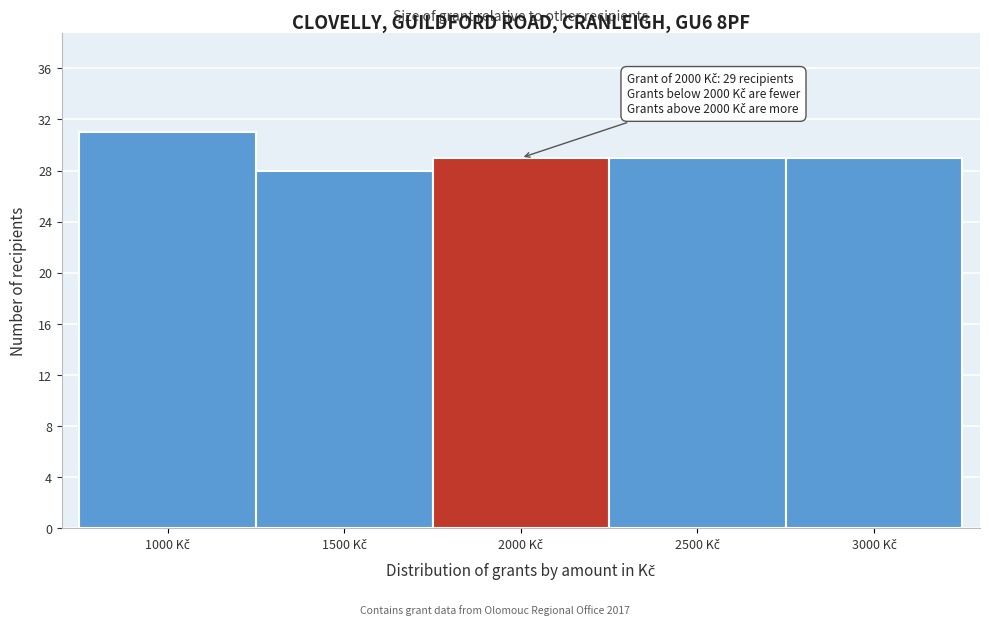

Reading left to right, extract all data points from this chart.

31	28	29	29	29